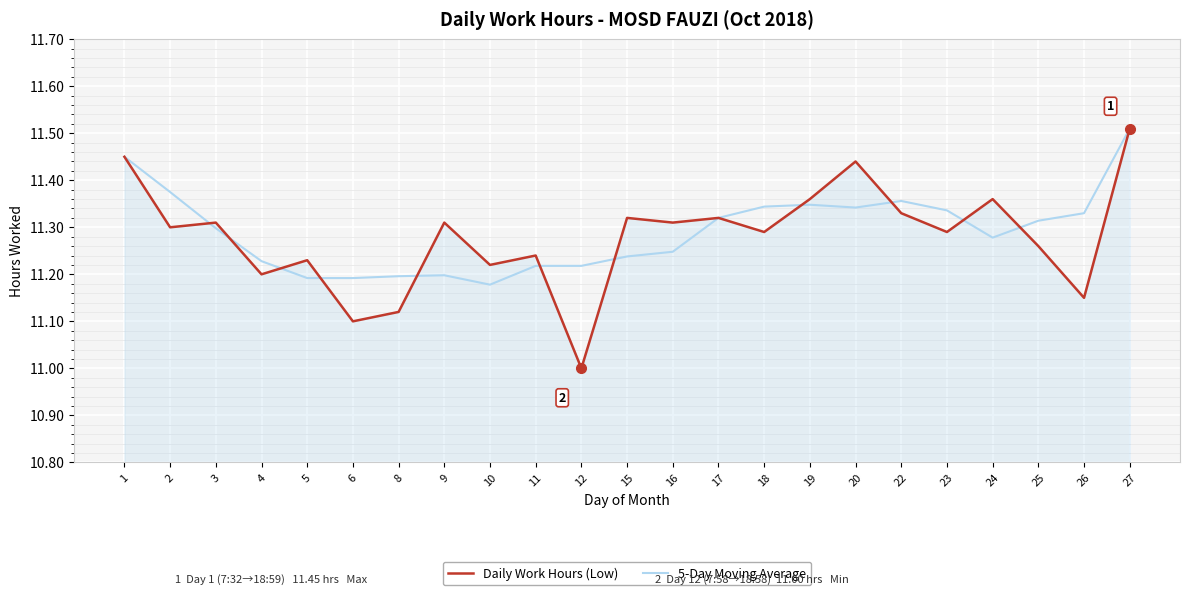

At which label is Daily Work Hours (Low) closest to 11?

12